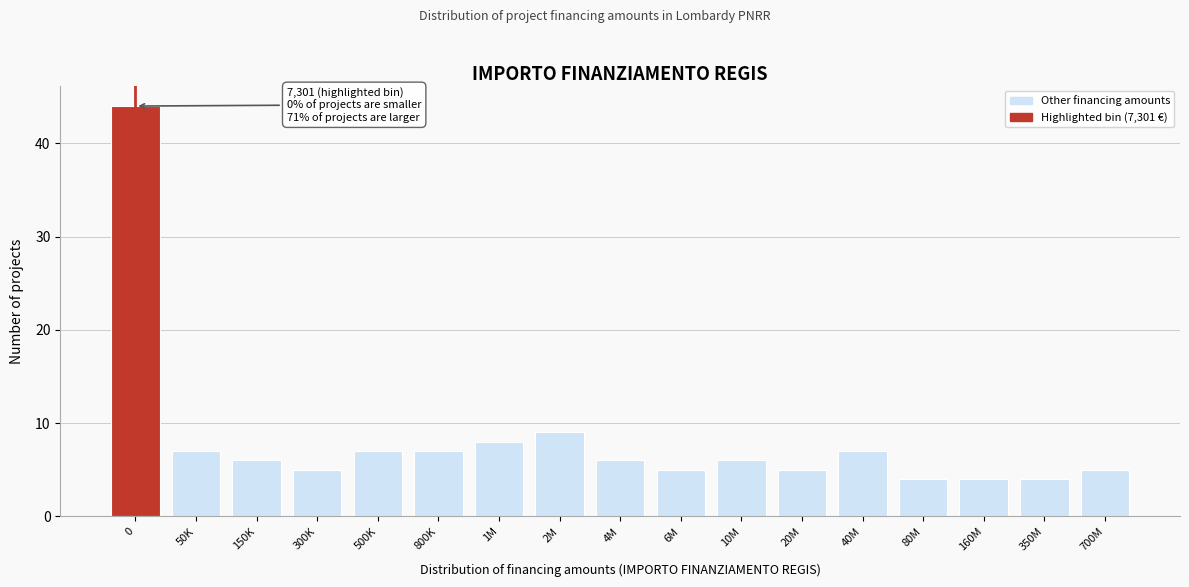

Reading left to right, what are all the values shown in this chart?

0=44	50K=7	150K=6	300K=5	500K=7	800K=7	1M=8	2M=9	4M=6	6M=5	10M=6	20M=5	40M=7	80M=4	160M=4	350M=4	700M=5